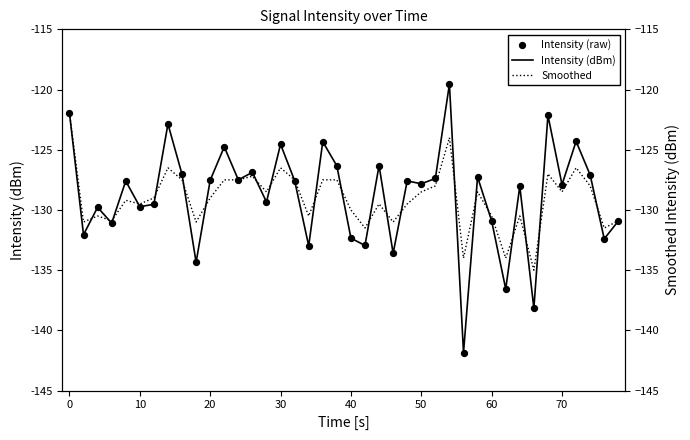

What are all the series names shown in the legend?

Intensity (dBm), Intensity (raw), Smoothed